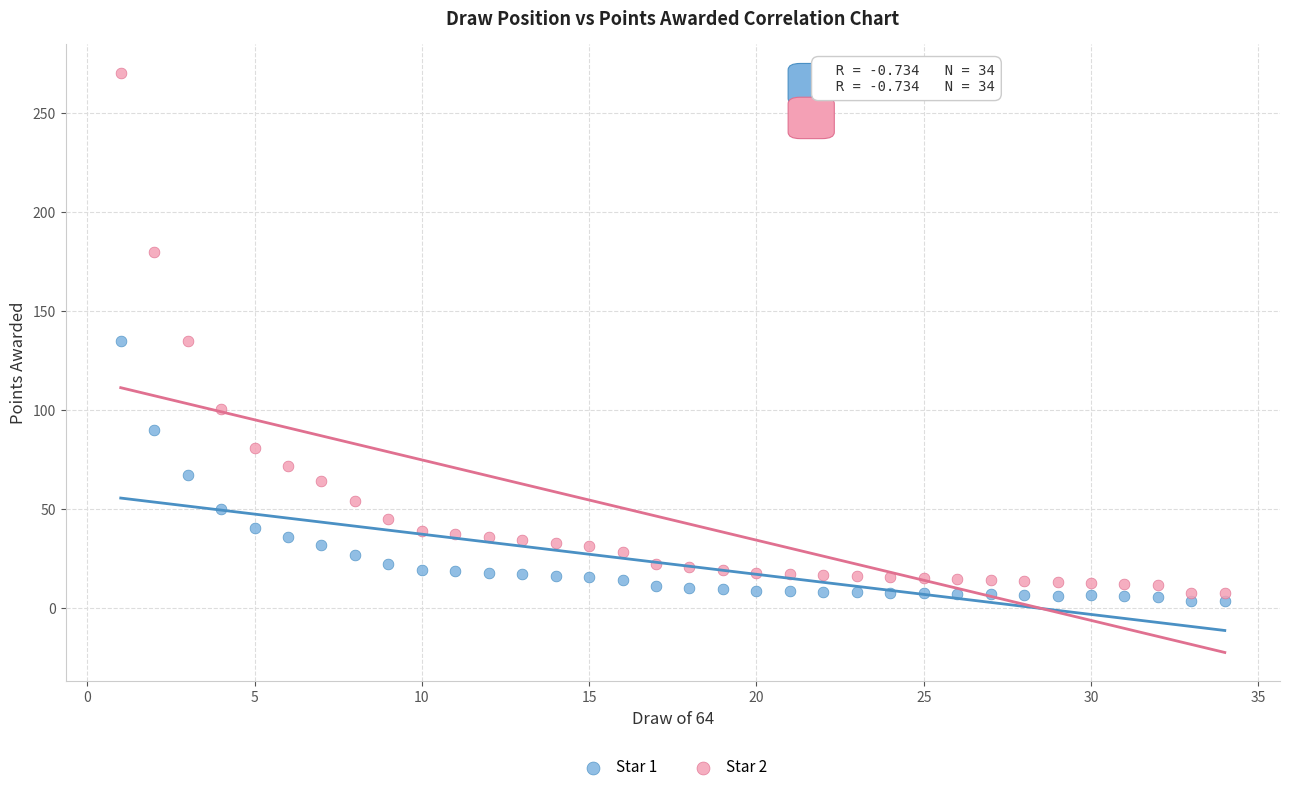

Across all data points, what is the range of Y values (max minus min)?

266.0